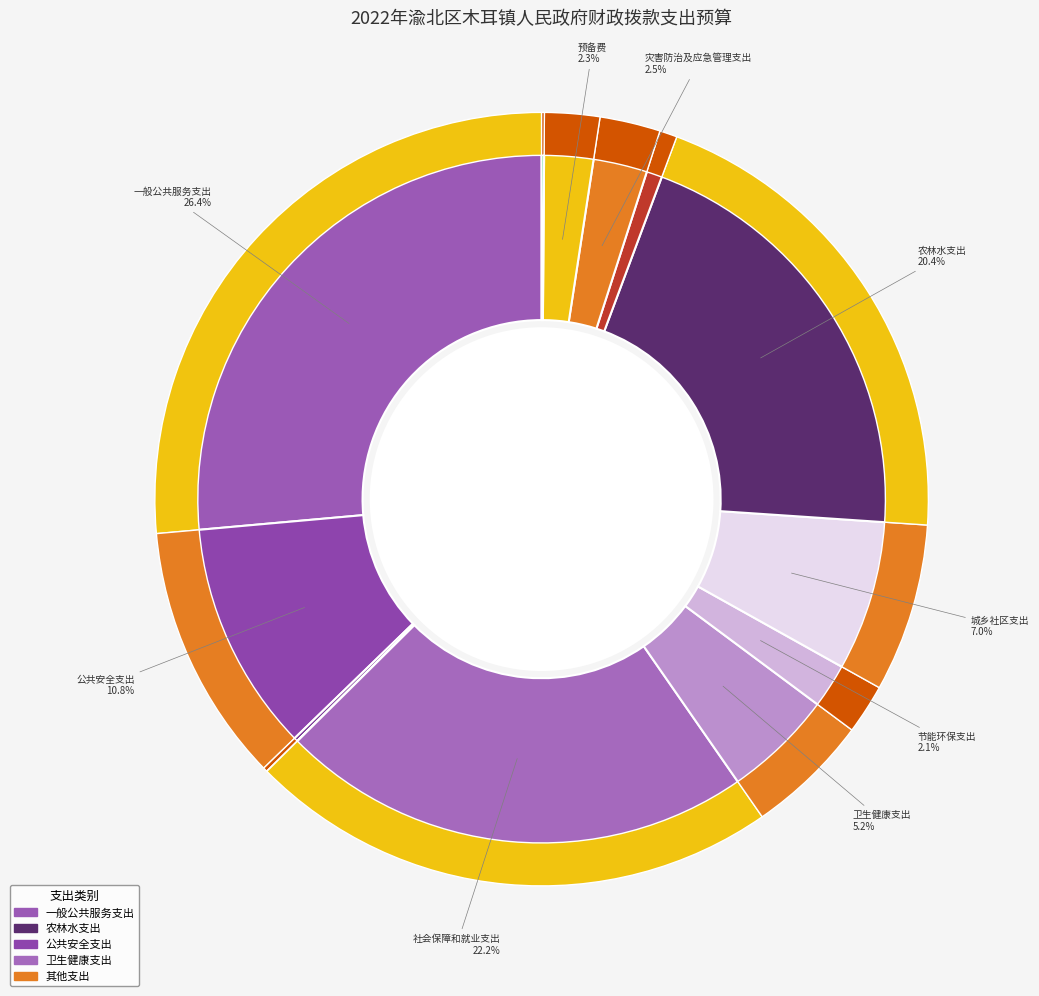

To the nearest percent, what is the difference between the largest and smallest slice percentages?

26%